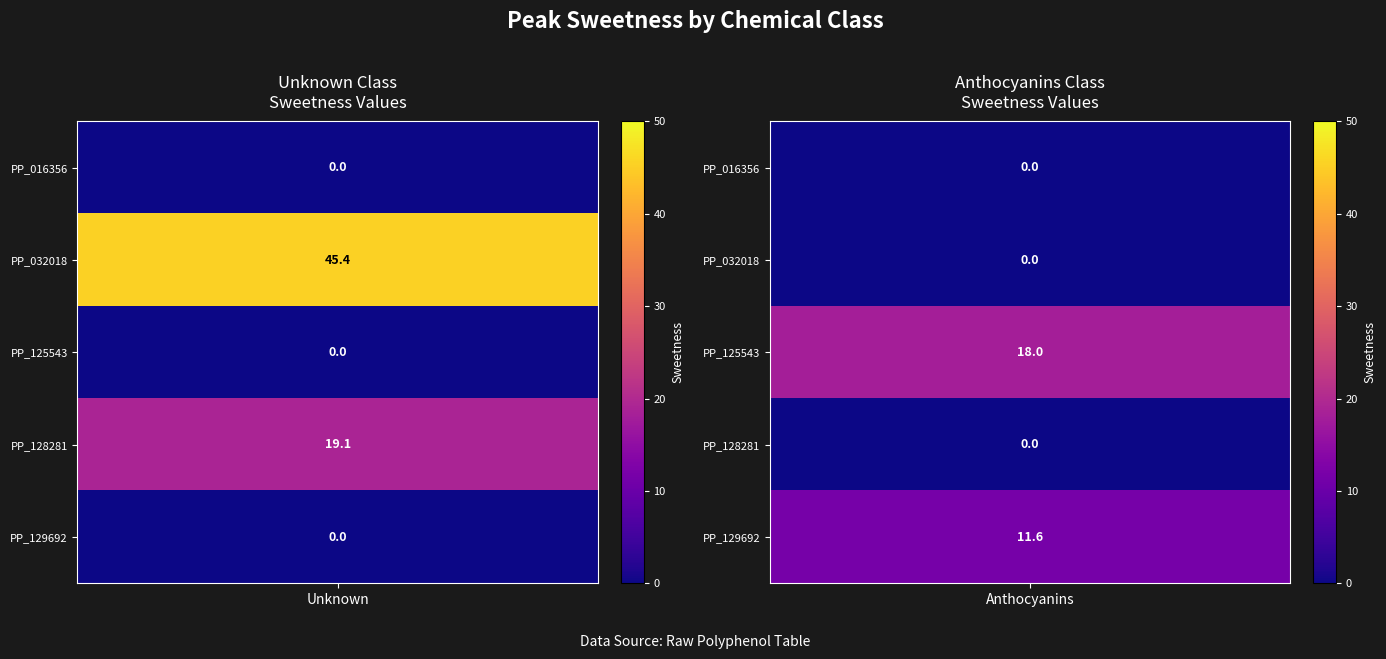

Is it true that PP_129692 equals -6.9 at PP_016356?

False